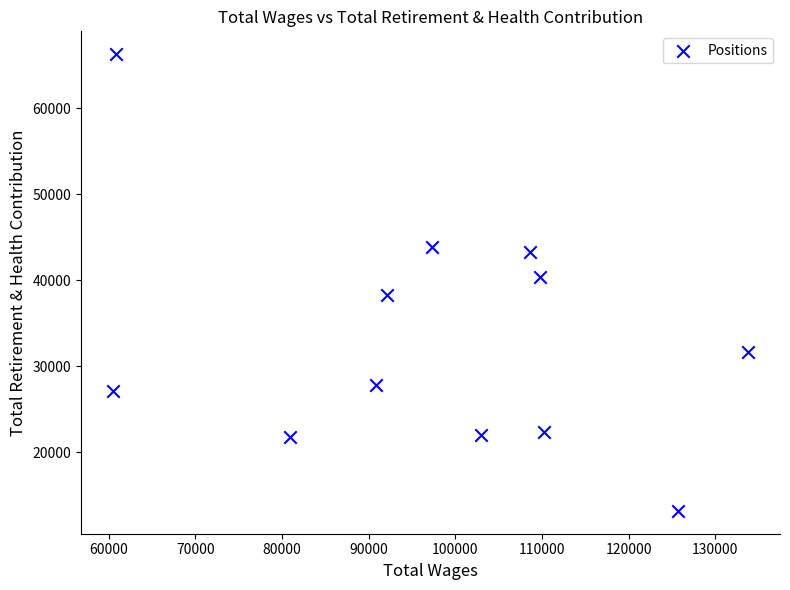

What is the average X value?

97800